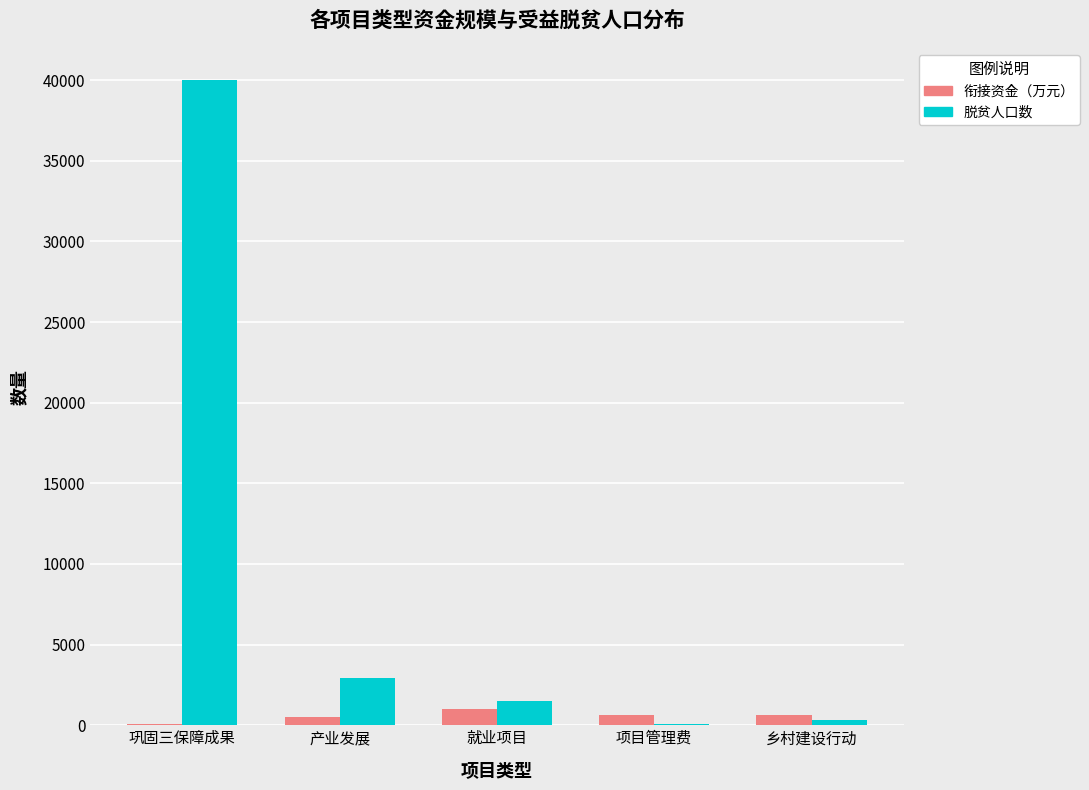

Is it true that 脱贫人口数 equals 16422.7 at 巩固三保障成果?

False